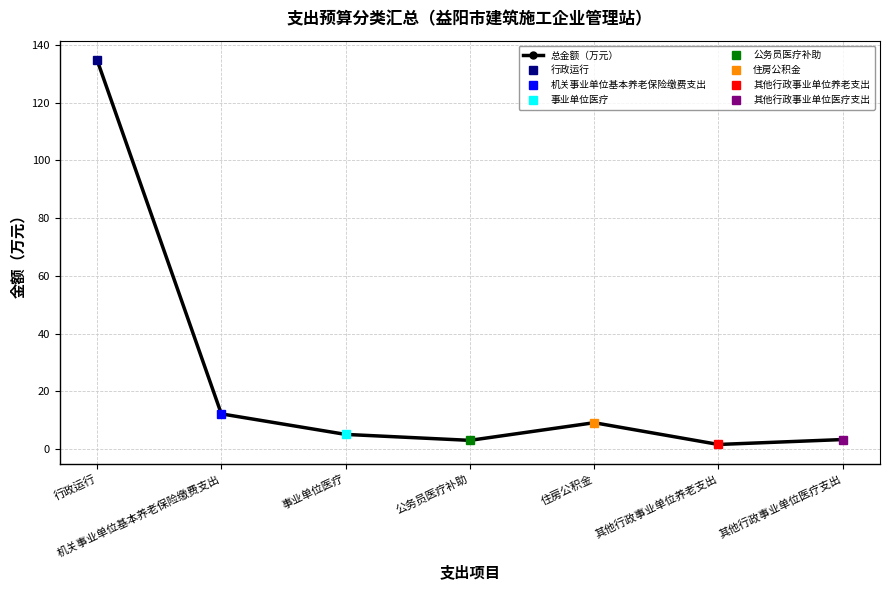

Is this an area chart (filled region under the line)?

No